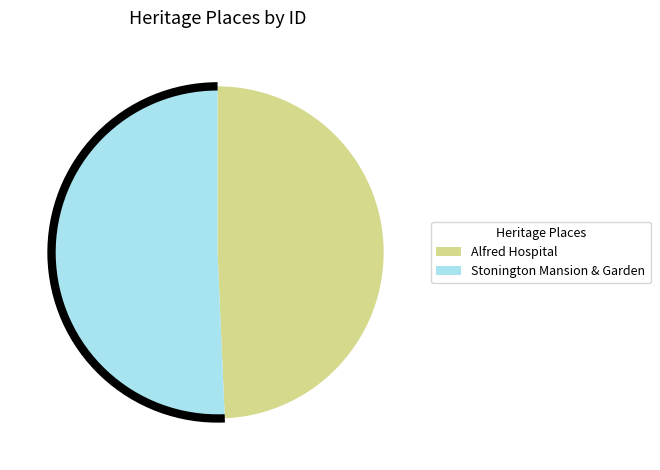

Does Stonington Mansion & Garden account for over 50% of the chart?

Yes